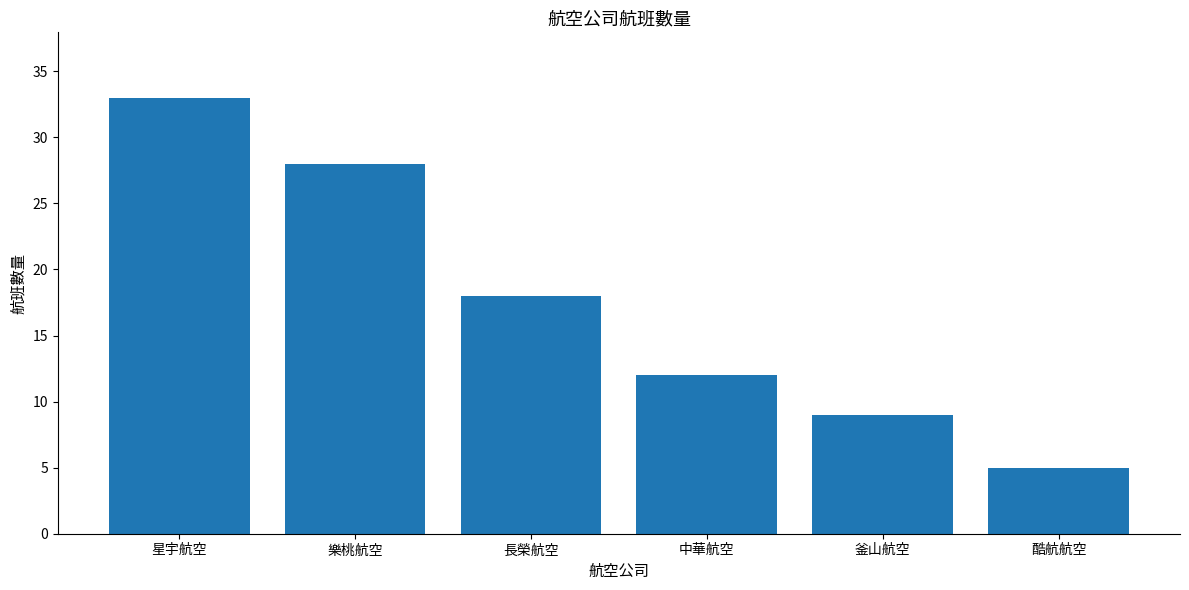

Where is the data nearest to the value 19?

長榮航空